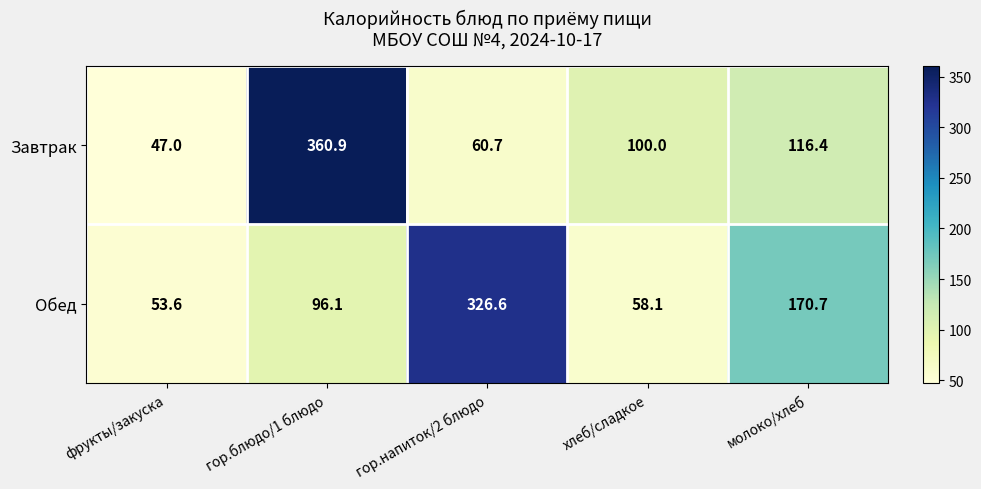

How many values in the Обед series are below 96?

2